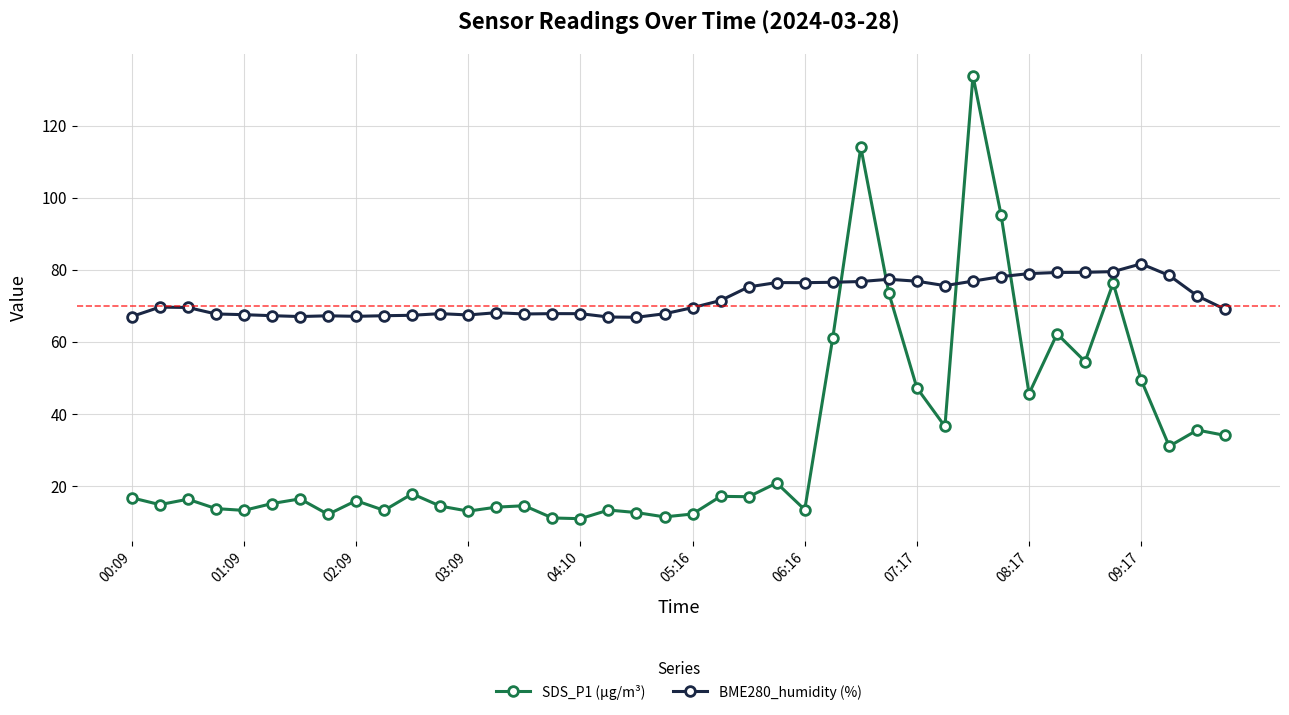

What are all the series names shown in the legend?

SDS_P1 (µg/m³), BME280_humidity (%)